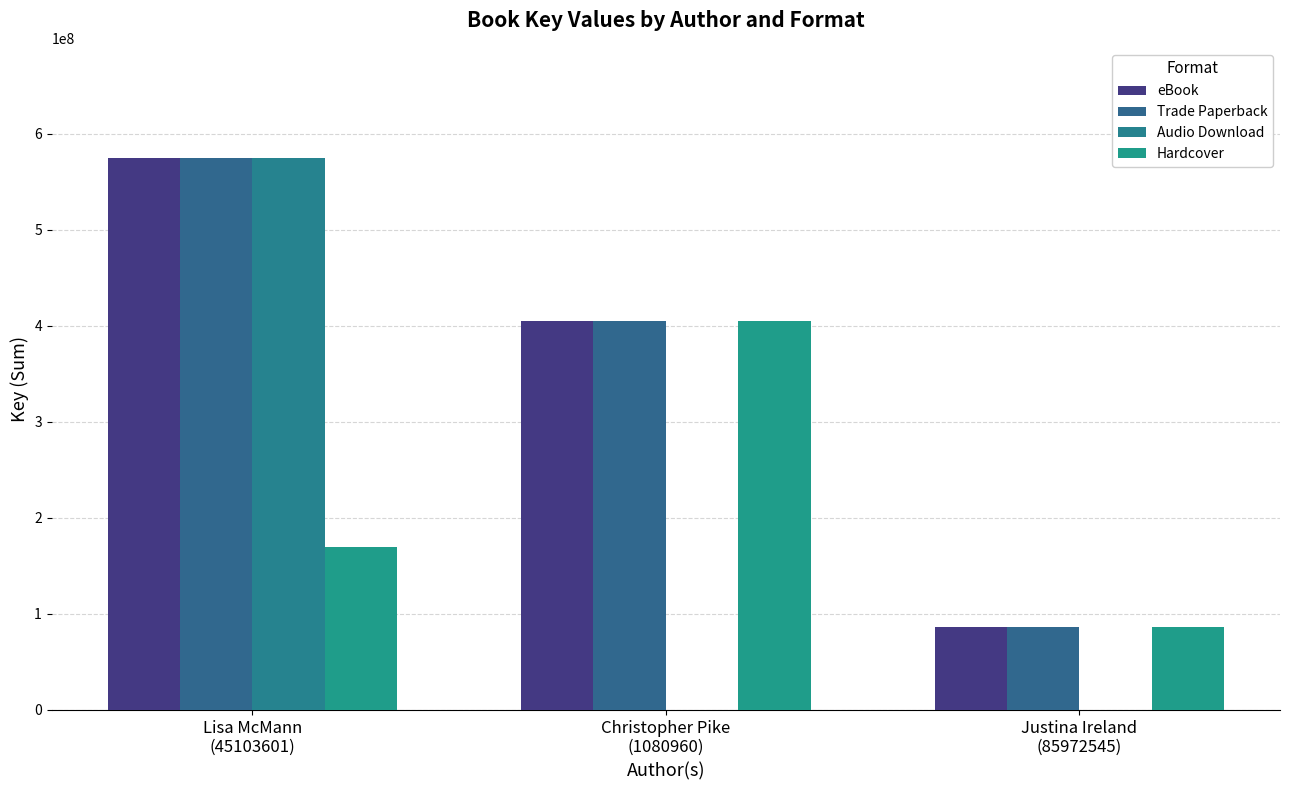

What is the total value across all series at Justina Ireland
(85972545)?

257917461